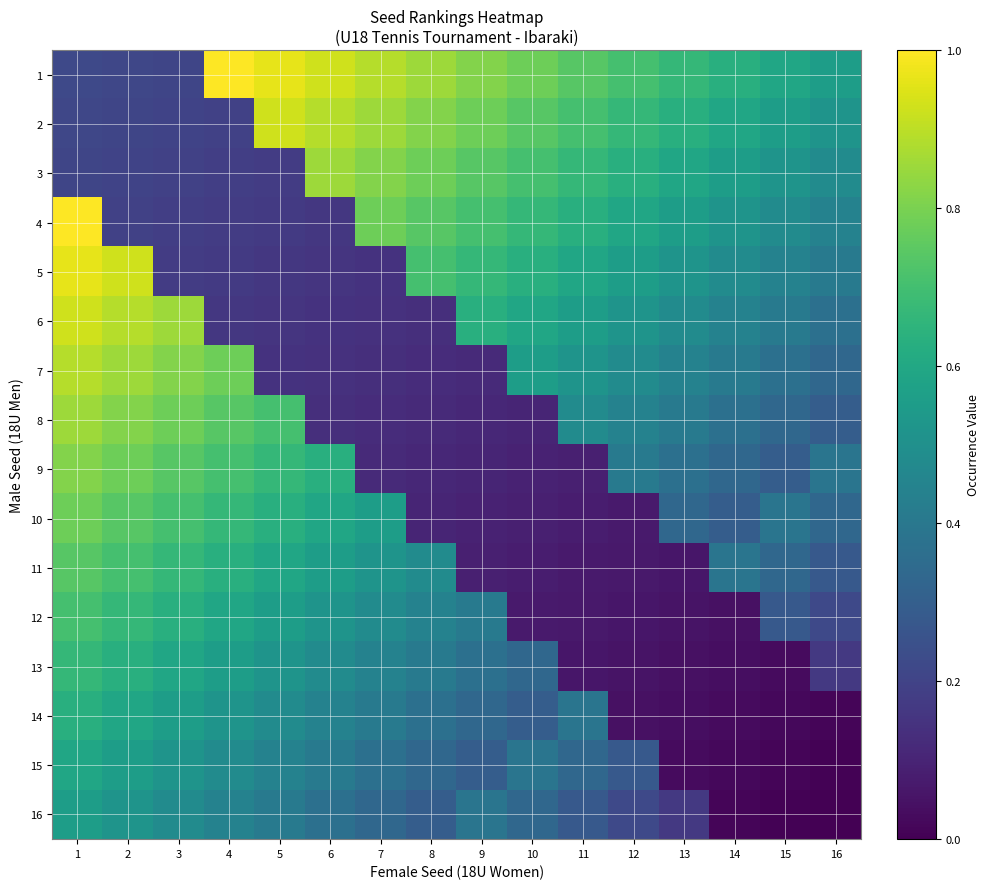

How many data points does each series have?

16